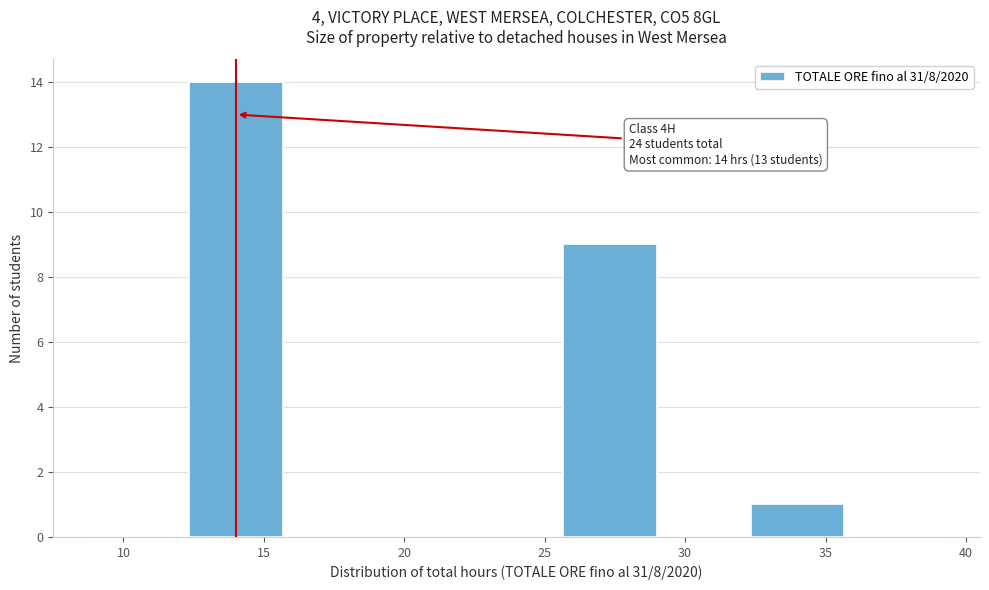

Which range on the x-axis has the tallest bar?

12.5 to 15.5